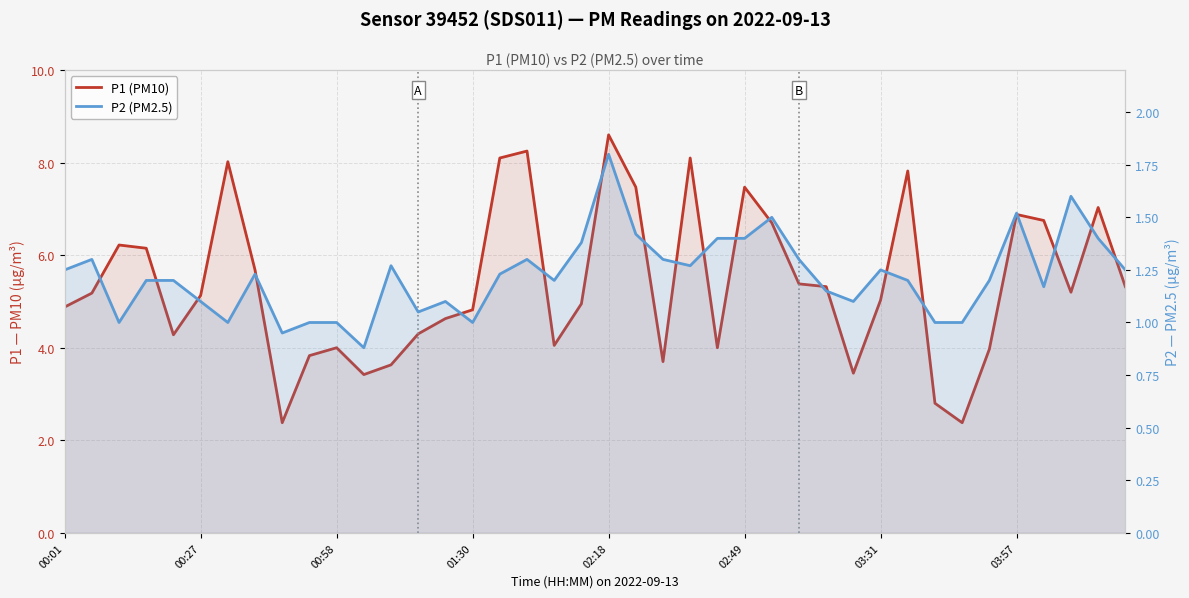

In P1 (PM10), how many points are lower than both neighbors (excluding endpoints)?

9